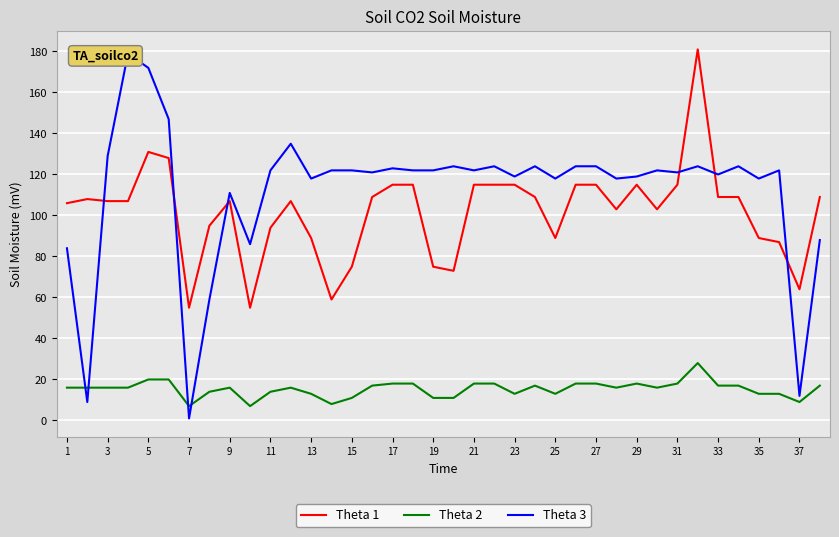

True or false: Theta 2 and Theta 1 cross at least once.

False